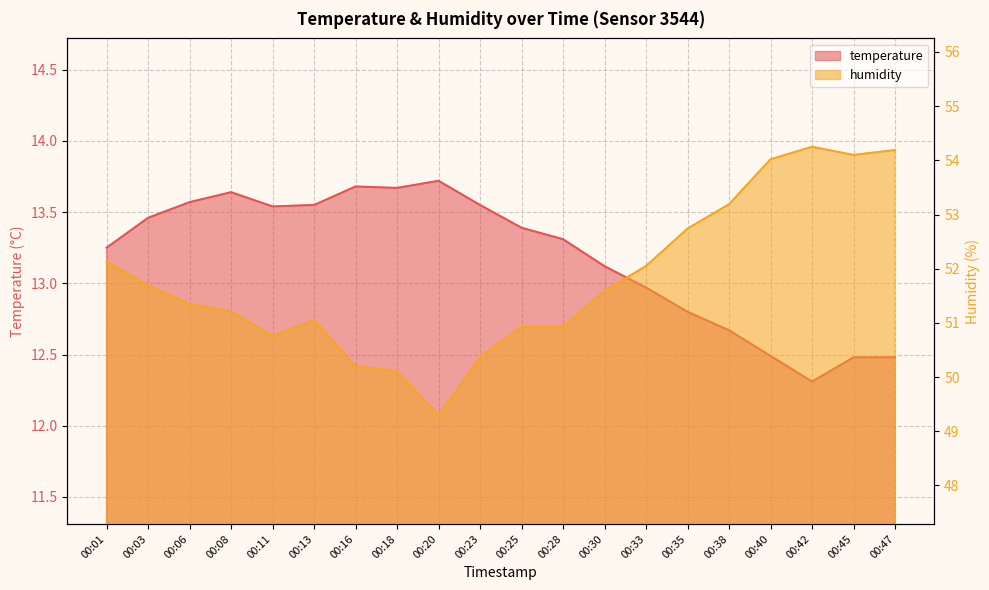

Rank the series by their maximum value, from lowest to highest.

temperature, humidity